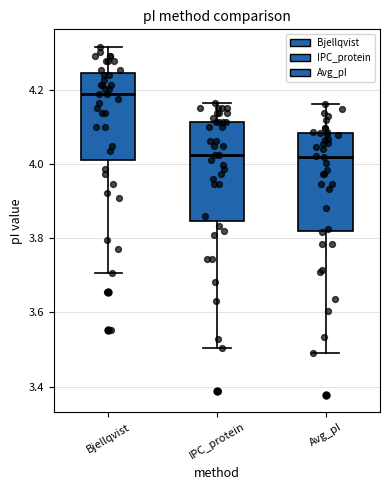

Where does the upper whisker of the box for Avg_pI end on the y-axis? The values are not printed on the chart, so give them approximately, as read against the axis.

4.16